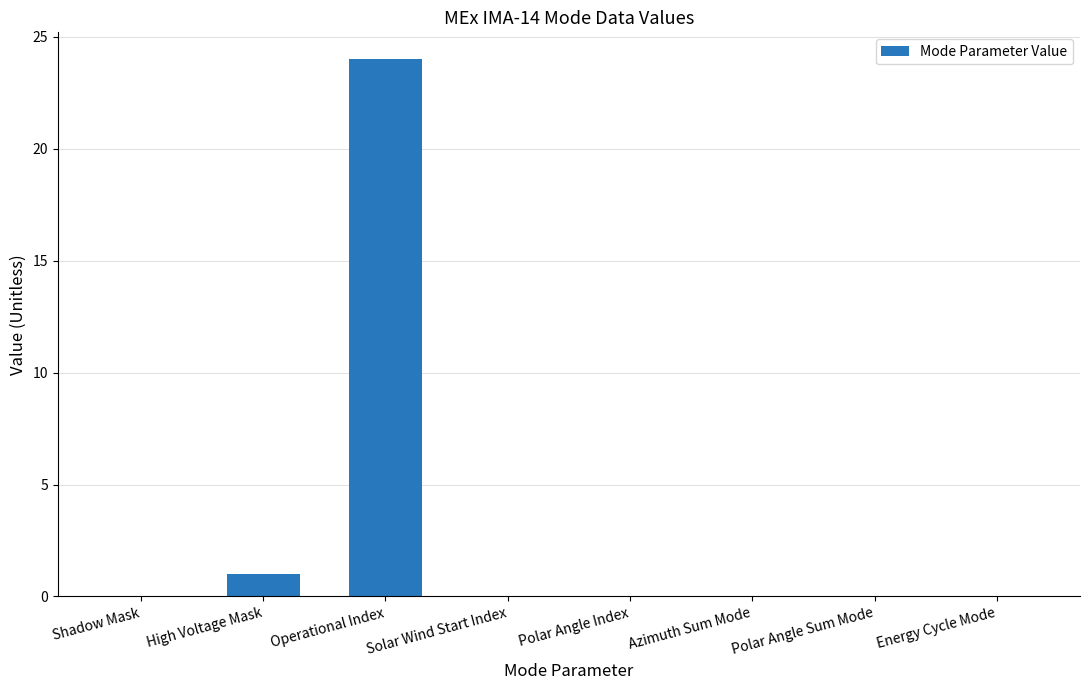

Reading left to right, list all the values displayed in this chart.

Shadow Mask=0	High Voltage Mask=1	Operational Index=24	Solar Wind Start Index=0	Polar Angle Index=0	Azimuth Sum Mode=0	Polar Angle Sum Mode=0	Energy Cycle Mode=0